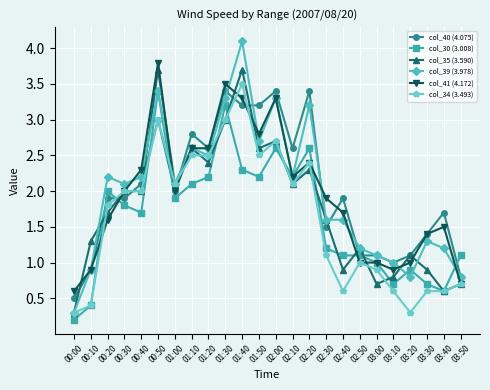

What is the greatest value displayed?

4.1